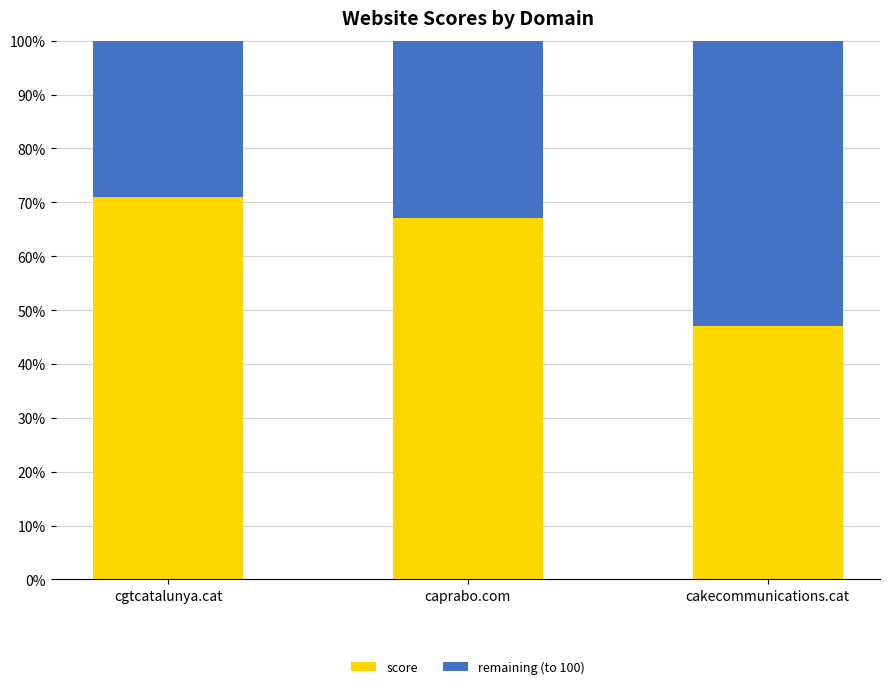

What is the approximate value of score at cakecommunications.cat, to the nearest 5?

45